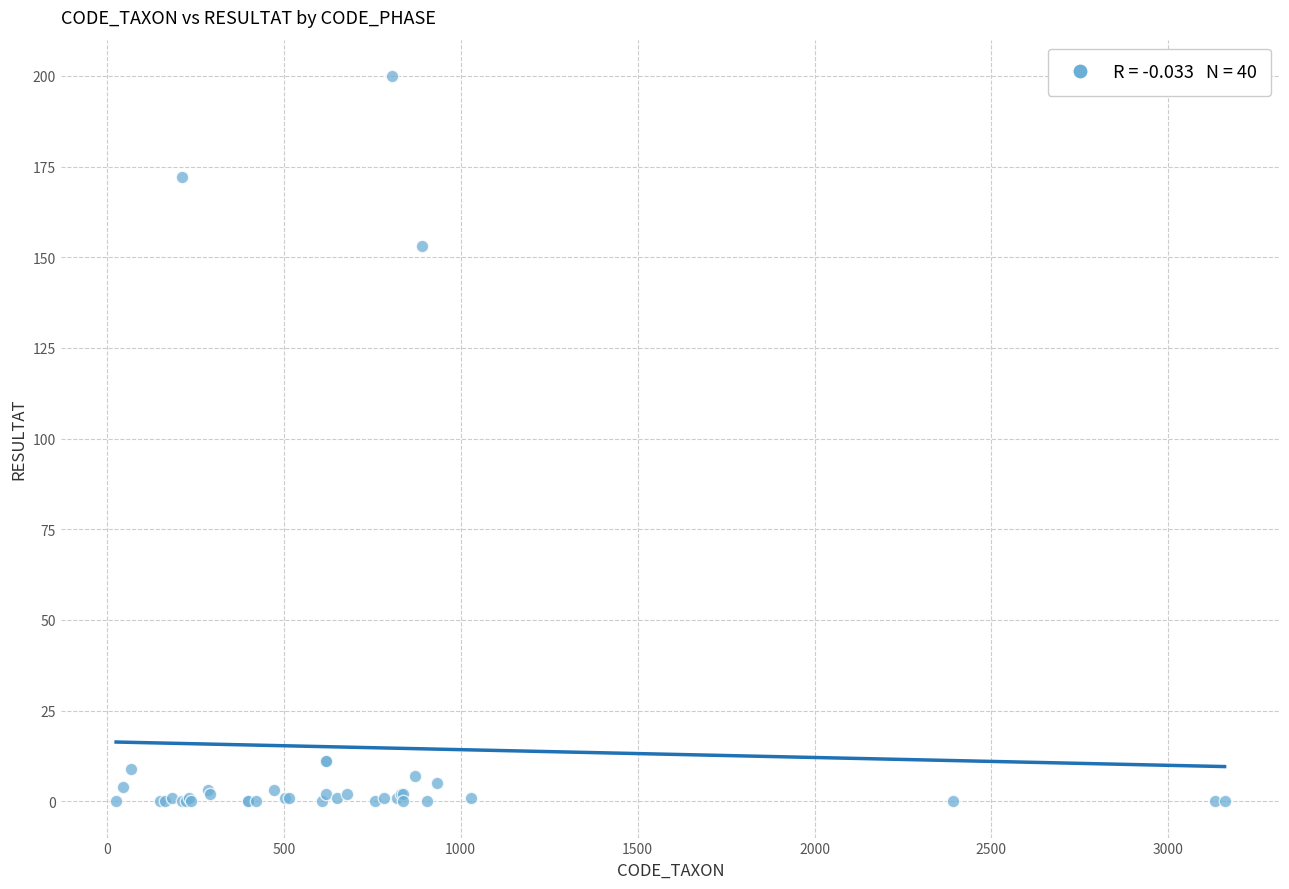

What Y value in the scatter plot is closest to 100?

153